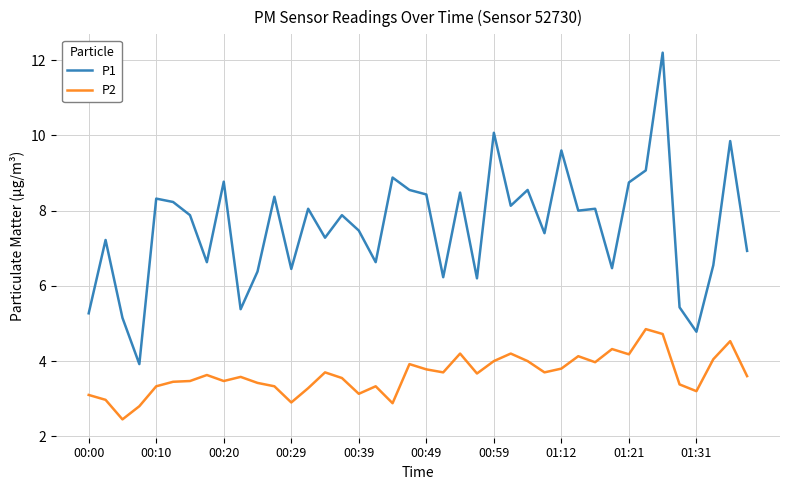

Which series has the largest range (max minus min)?

P1